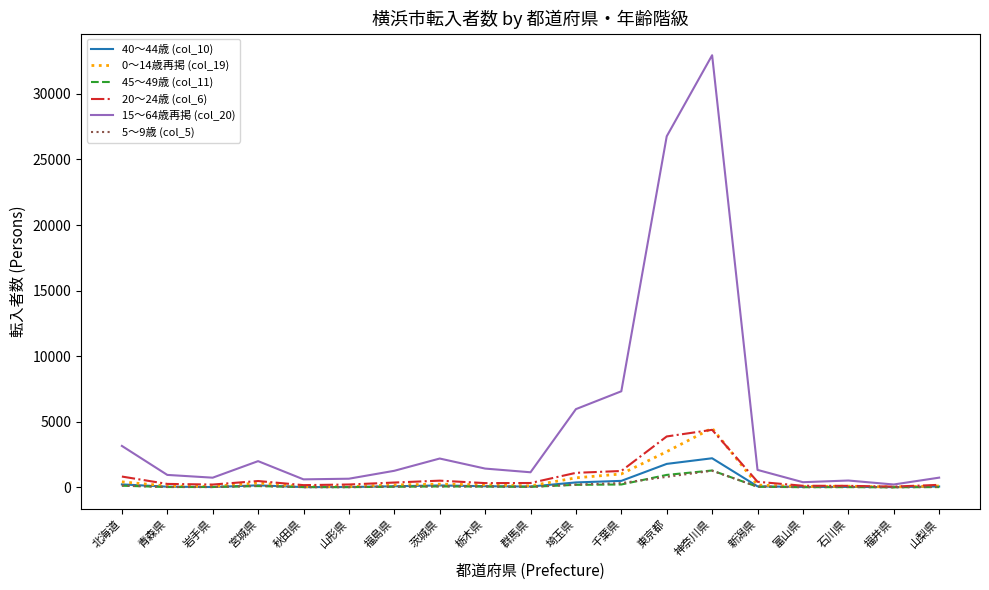

Which series has the largest total across all categories?

15～64歳再掲 (col_20)